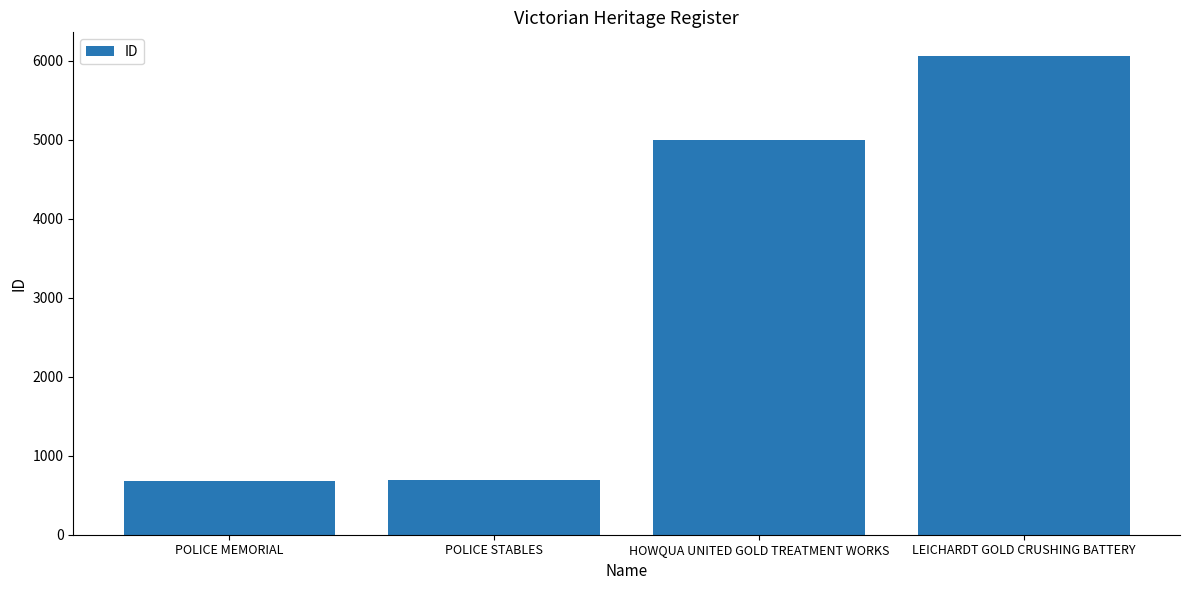

The chart shows a value of 687 at POLICE STABLES. True or false?

True